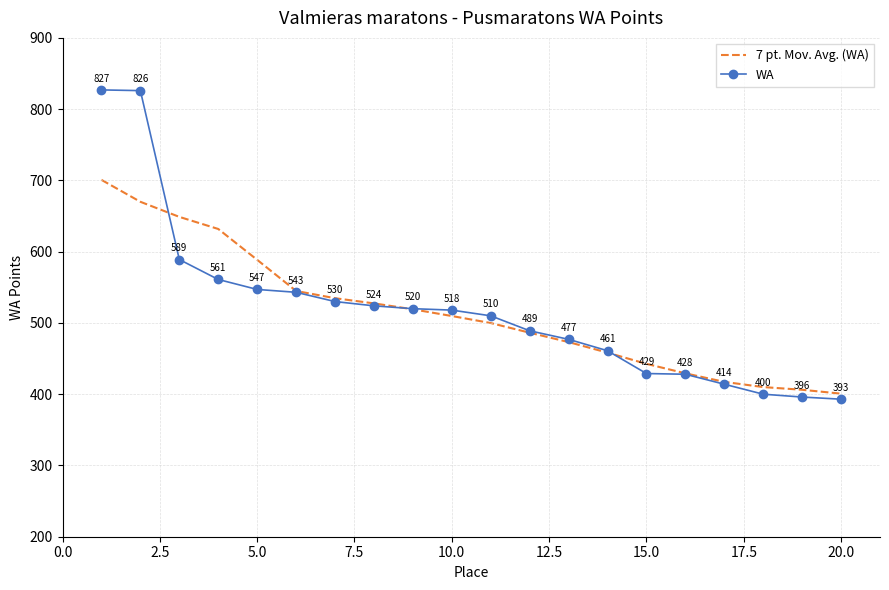

What is the difference between the maximum and minimum values in the 7 pt. Mov. Avg. (WA) series?

300.0